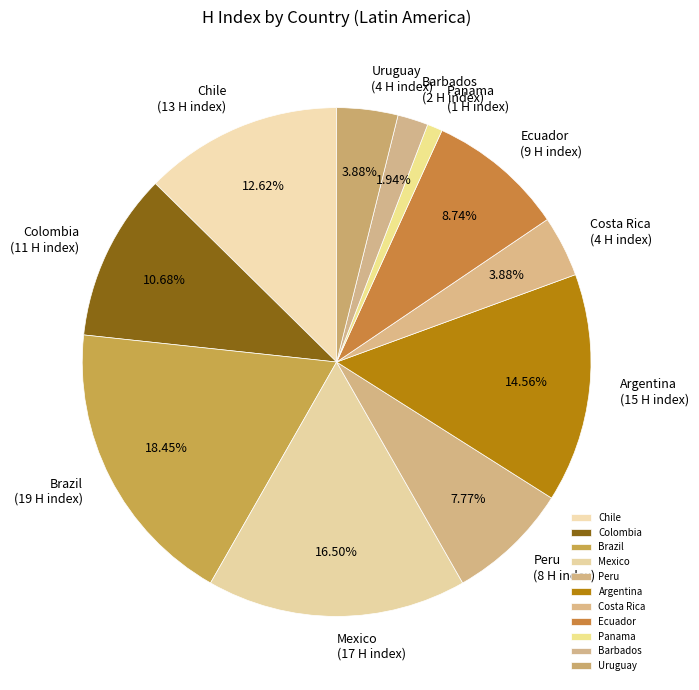

Is there any slice that represents more than half of the pie?

No